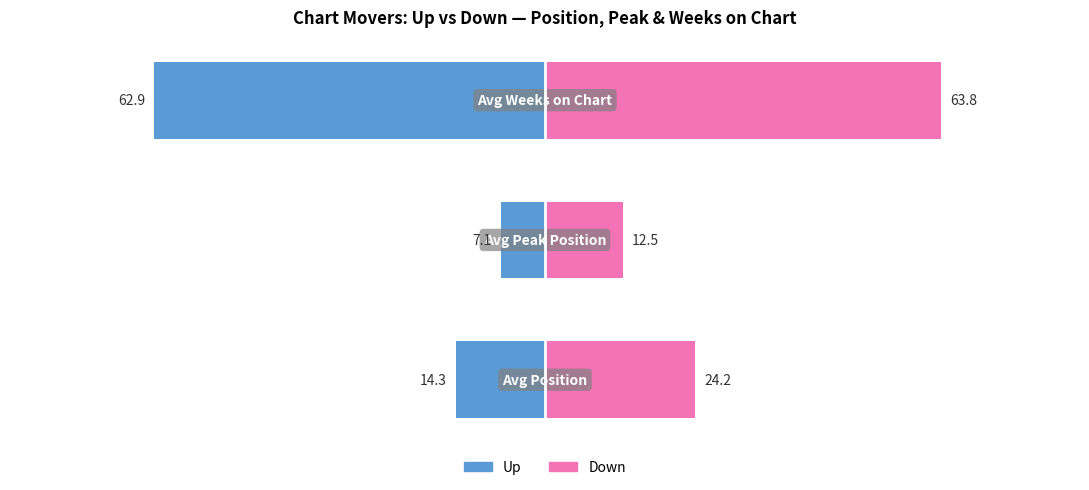

Is it true that Up equals -7.1 at 1?

True